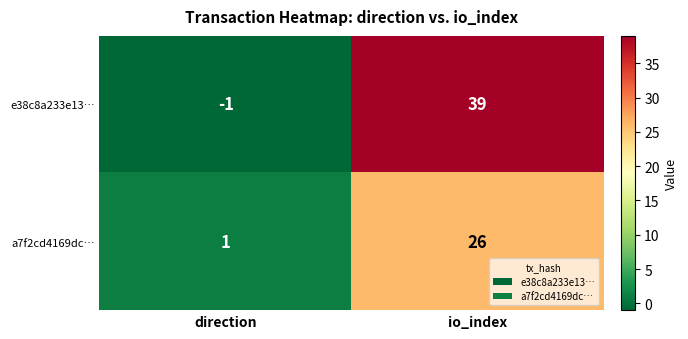

How many data points in e38c8a233e13… are less than 39?

1